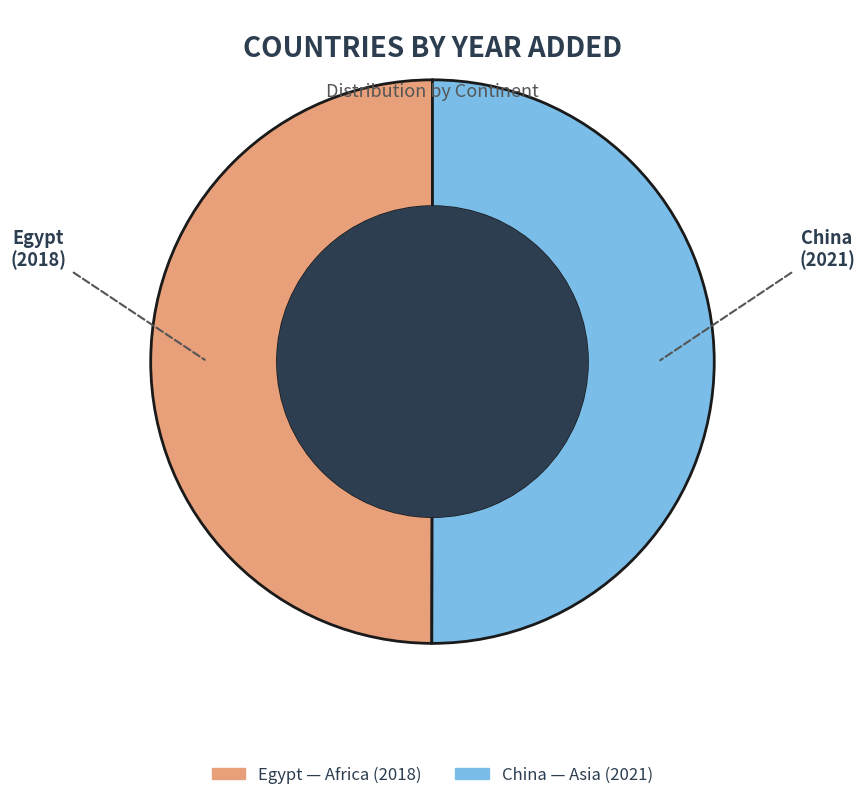

What is the ratio of the value at Egypt to the value at China?

1.0